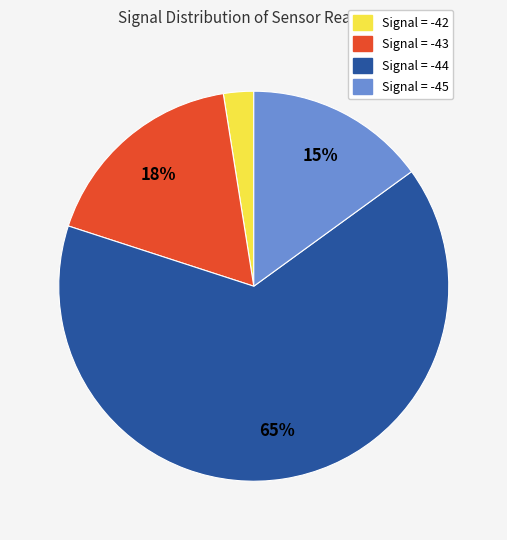

Which slice is the smallest?

Signal = -42